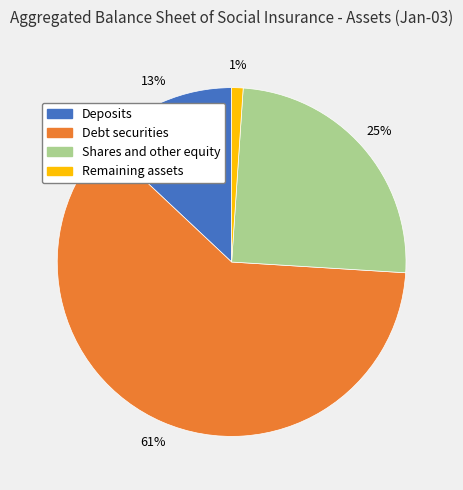

To the nearest percent, what portion does Debt securities represent?

61%